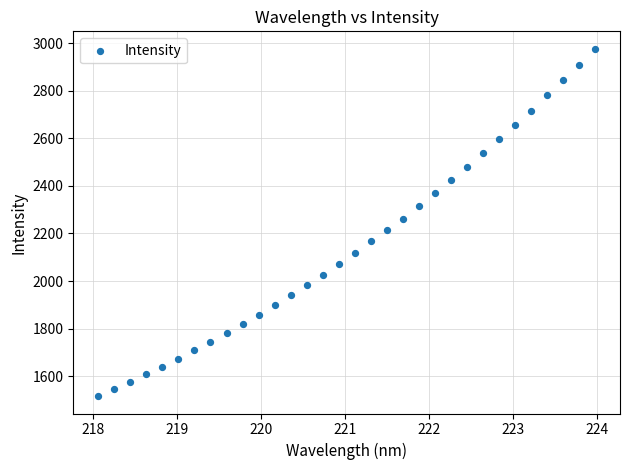

What is the range of Y values (max minus min)?

1460.6